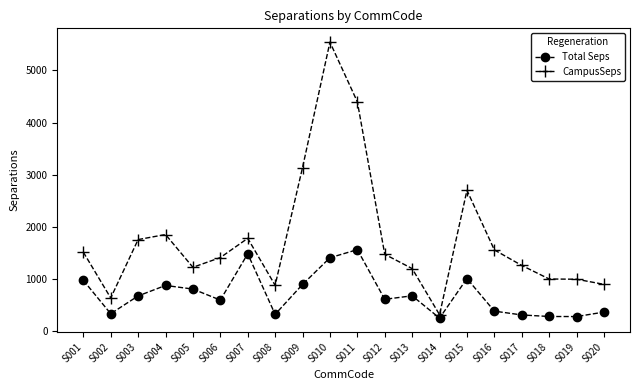

At which label does CampusSeps first exceed 1476?

S001